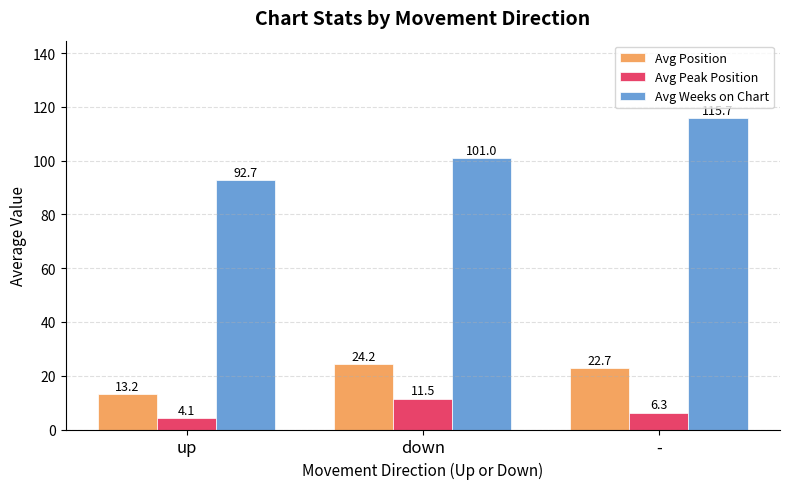

What is the label of the 3rd bar from the right?

up